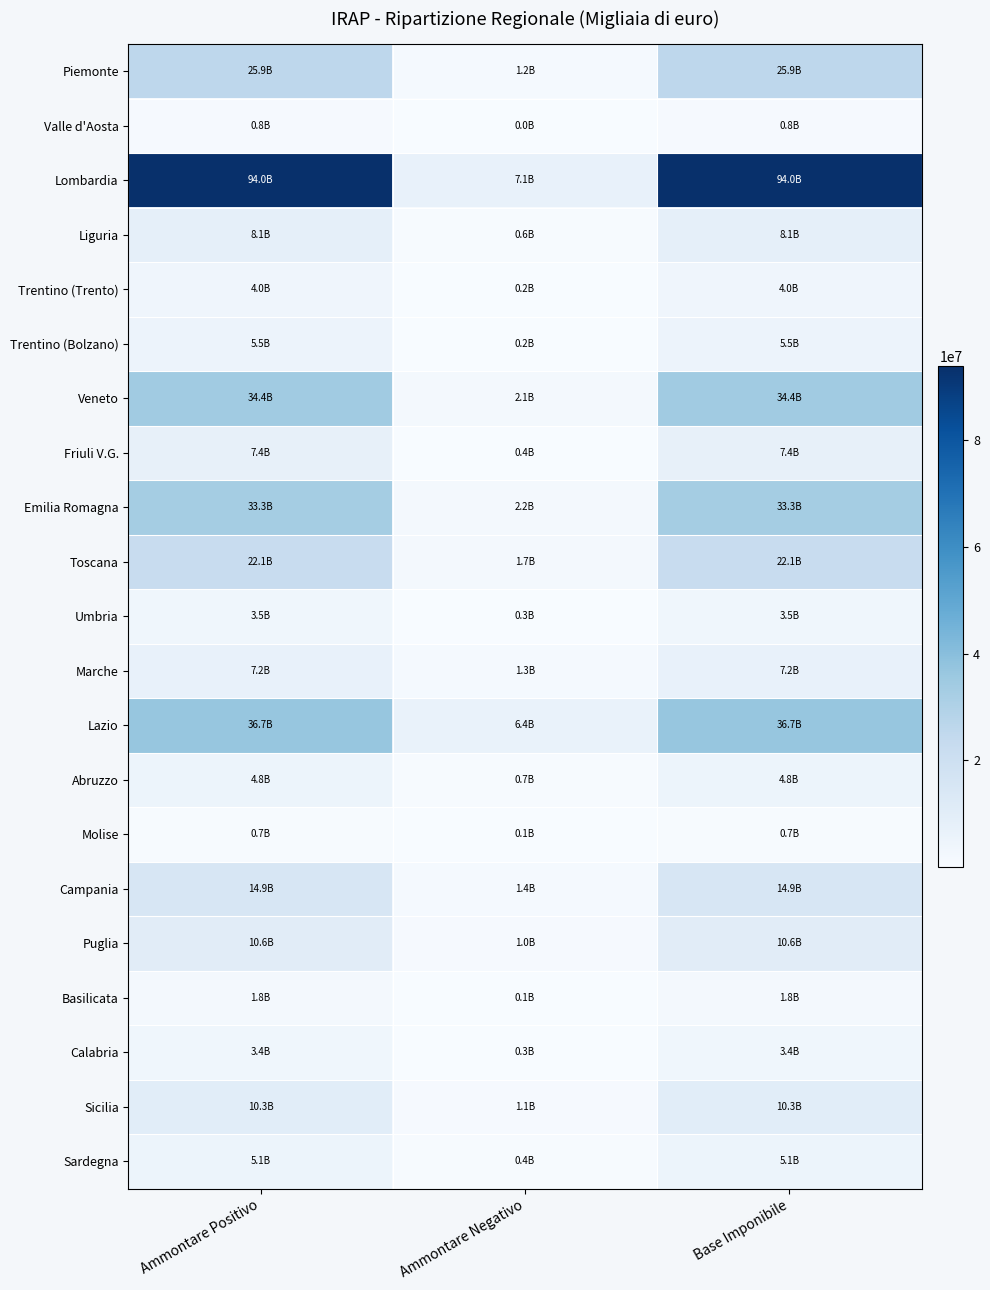

Reading left to right, list all the values displayed in this chart.

Piemonte: Ammontare Positivo=25881652	Ammontare Negativo=1171840	Base Imponibile=25877627
Valle d'Aosta: Ammontare Positivo=779989	Ammontare Negativo=38208	Base Imponibile=782492
Lombardia: Ammontare Positivo=93964844	Ammontare Negativo=7112221	Base Imponibile=93965220
Liguria: Ammontare Positivo=8143438	Ammontare Negativo=551739	Base Imponibile=8143438
Trentino (Trento): Ammontare Positivo=3958101	Ammontare Negativo=210126	Base Imponibile=3950466
Trentino (Bolzano): Ammontare Positivo=5476514	Ammontare Negativo=211274	Base Imponibile=5476513
Veneto: Ammontare Positivo=34398164	Ammontare Negativo=2107038	Base Imponibile=34398143
Friuli V.G.: Ammontare Positivo=7409227	Ammontare Negativo=404576	Base Imponibile=7409332
Emilia Romagna: Ammontare Positivo=33326646	Ammontare Negativo=2151189	Base Imponibile=33326615
Toscana: Ammontare Positivo=22145721	Ammontare Negativo=1654973	Base Imponibile=22142341
Umbria: Ammontare Positivo=3531072	Ammontare Negativo=301648	Base Imponibile=3530905
Marche: Ammontare Positivo=7170146	Ammontare Negativo=1335874	Base Imponibile=7170146
Lazio: Ammontare Positivo=36737890	Ammontare Negativo=6353797	Base Imponibile=36738419
Abruzzo: Ammontare Positivo=4849191	Ammontare Negativo=722789	Base Imponibile=4849191
Molise: Ammontare Positivo=701713	Ammontare Negativo=108238	Base Imponibile=701713
Campania: Ammontare Positivo=14865733	Ammontare Negativo=1404369	Base Imponibile=14865721
Puglia: Ammontare Positivo=10646842	Ammontare Negativo=952044	Base Imponibile=10646843
Basilicata: Ammontare Positivo=1810095	Ammontare Negativo=149992	Base Imponibile=1810095
Calabria: Ammontare Positivo=3422725	Ammontare Negativo=295578	Base Imponibile=3422734
Sicilia: Ammontare Positivo=10284729	Ammontare Negativo=1127186	Base Imponibile=10284768
Sardegna: Ammontare Positivo=5085361	Ammontare Negativo=430643	Base Imponibile=5085361